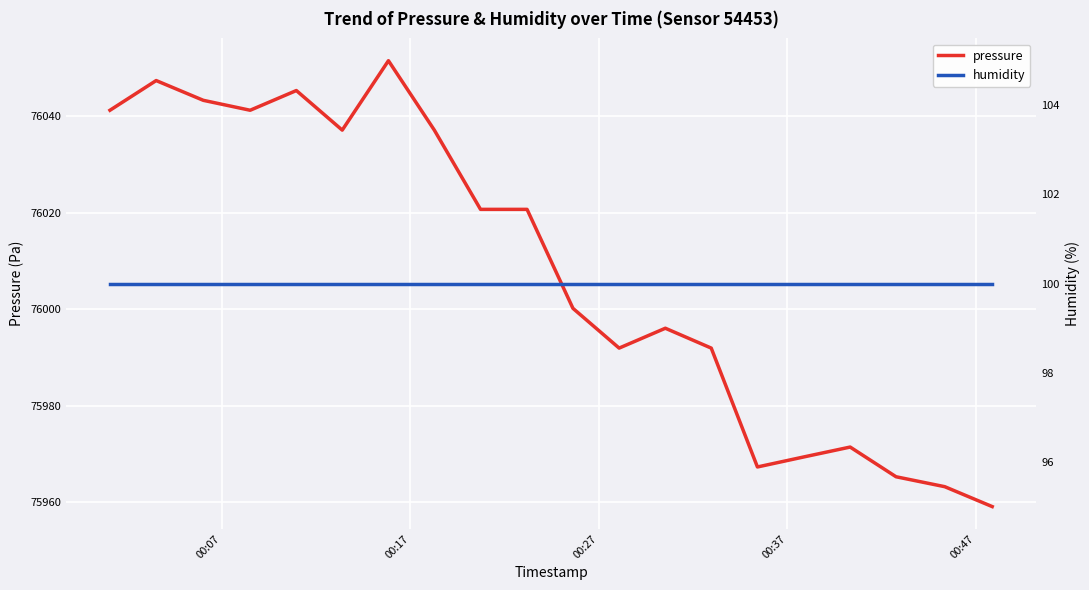

What is the maximum value for pressure?

76051.5